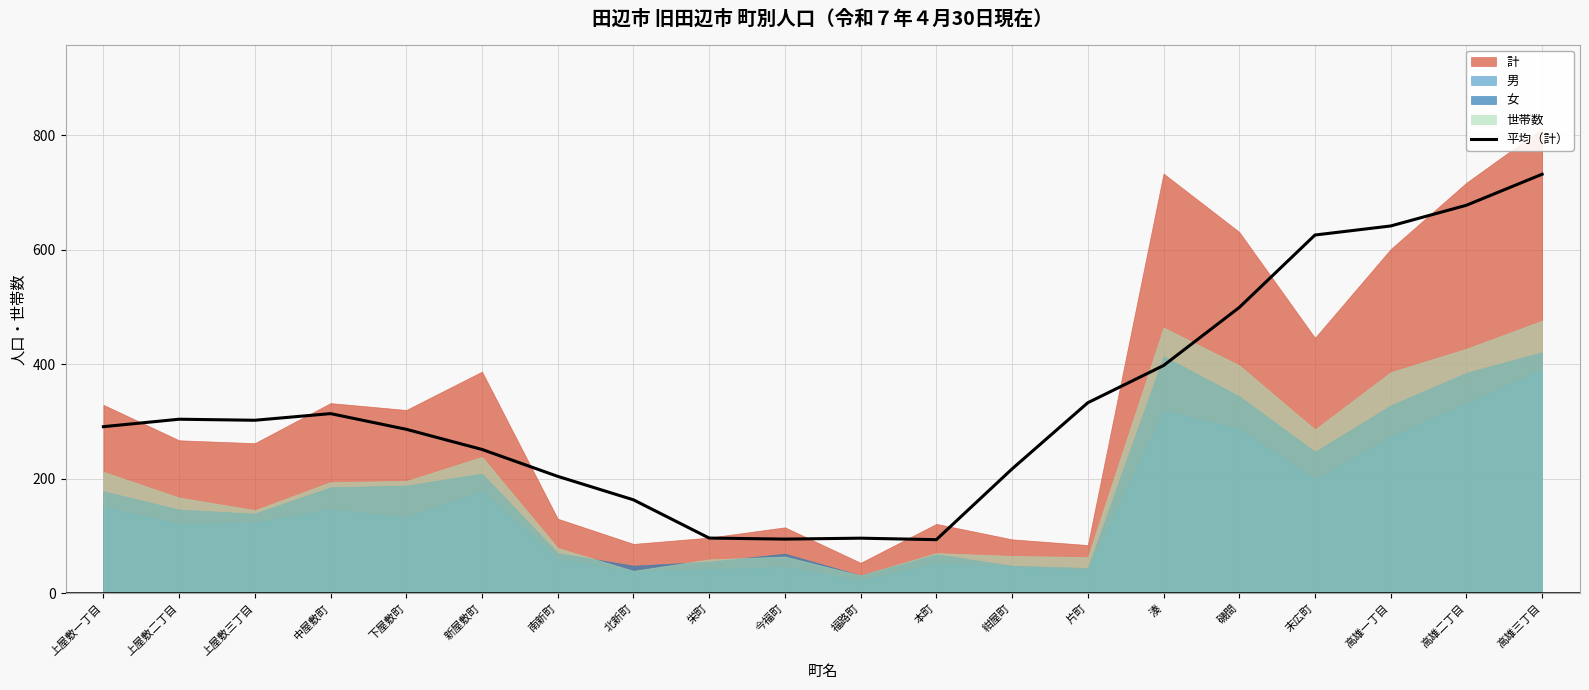

What is the change in value from 上屋敷二丁目 to 栄町?

-207.6